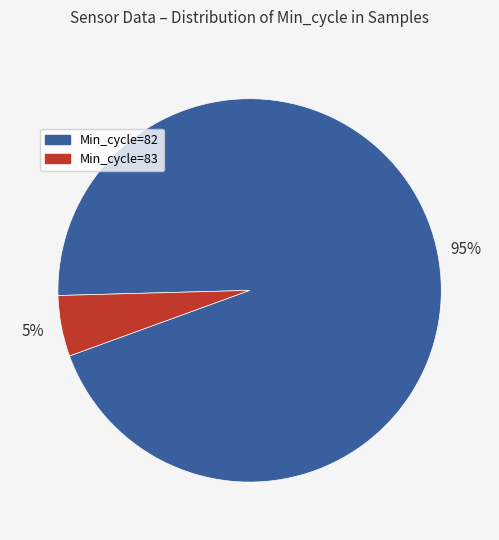

To the nearest percent, what is the difference between the Min_cycle=83 and Min_cycle=82 slice percentages?

90%